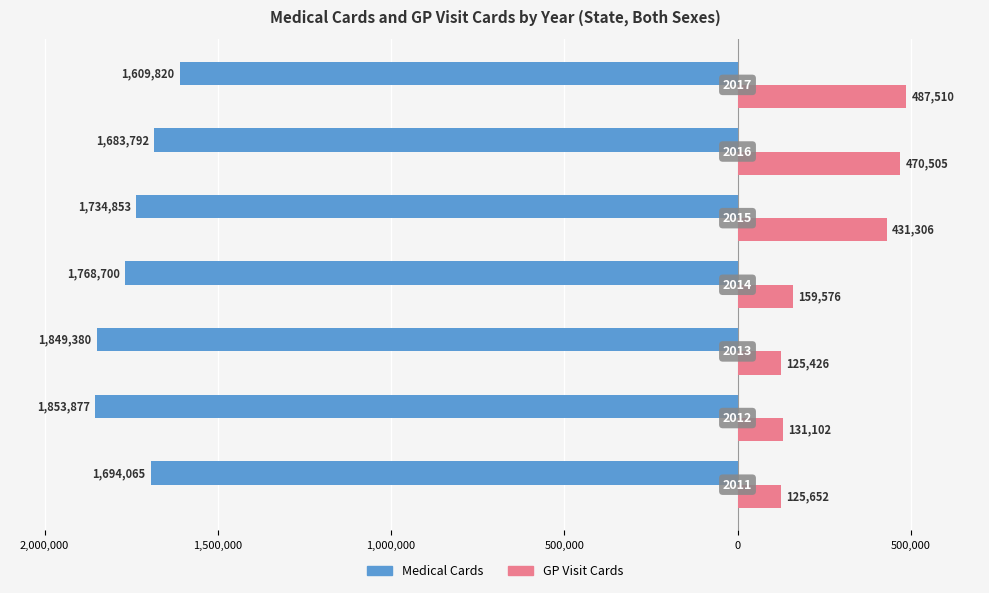

What are all the series names shown in the legend?

Medical Cards, GP Visit Cards